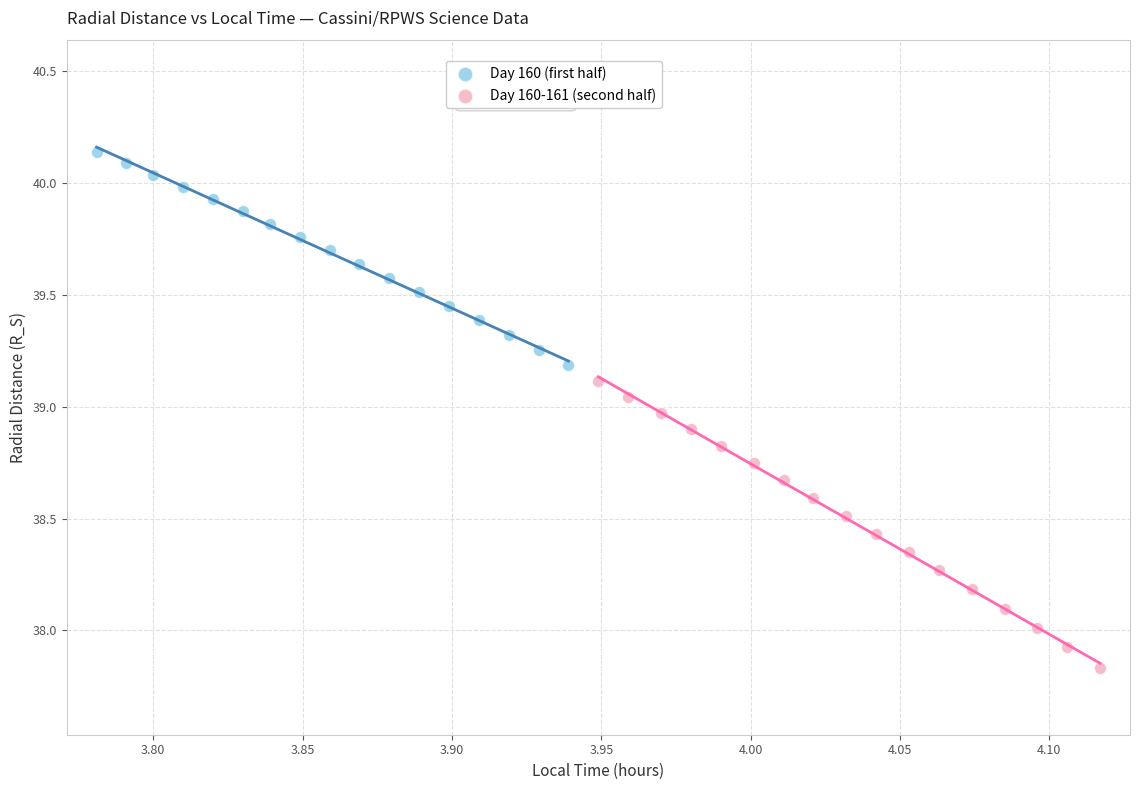

Which series contains the highest Y value?

Day 160 (first half)